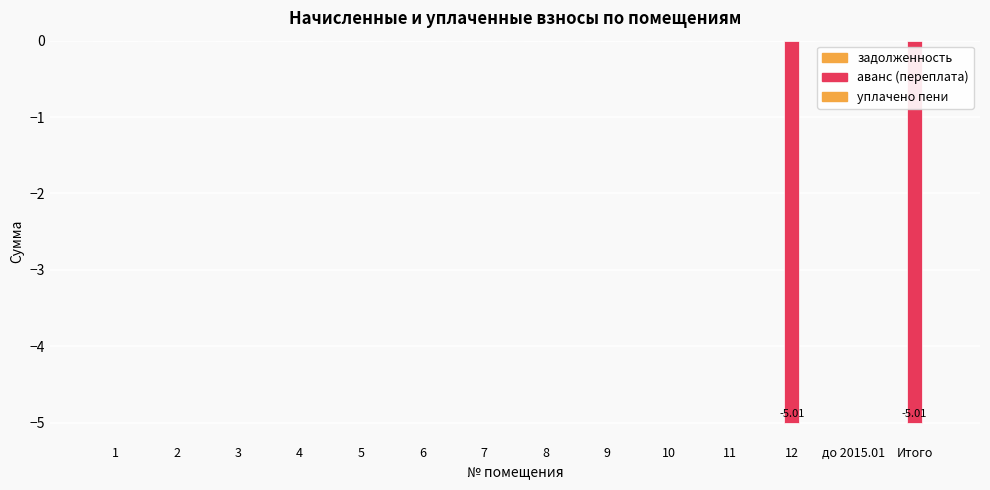

Are the bars horizontal?

No